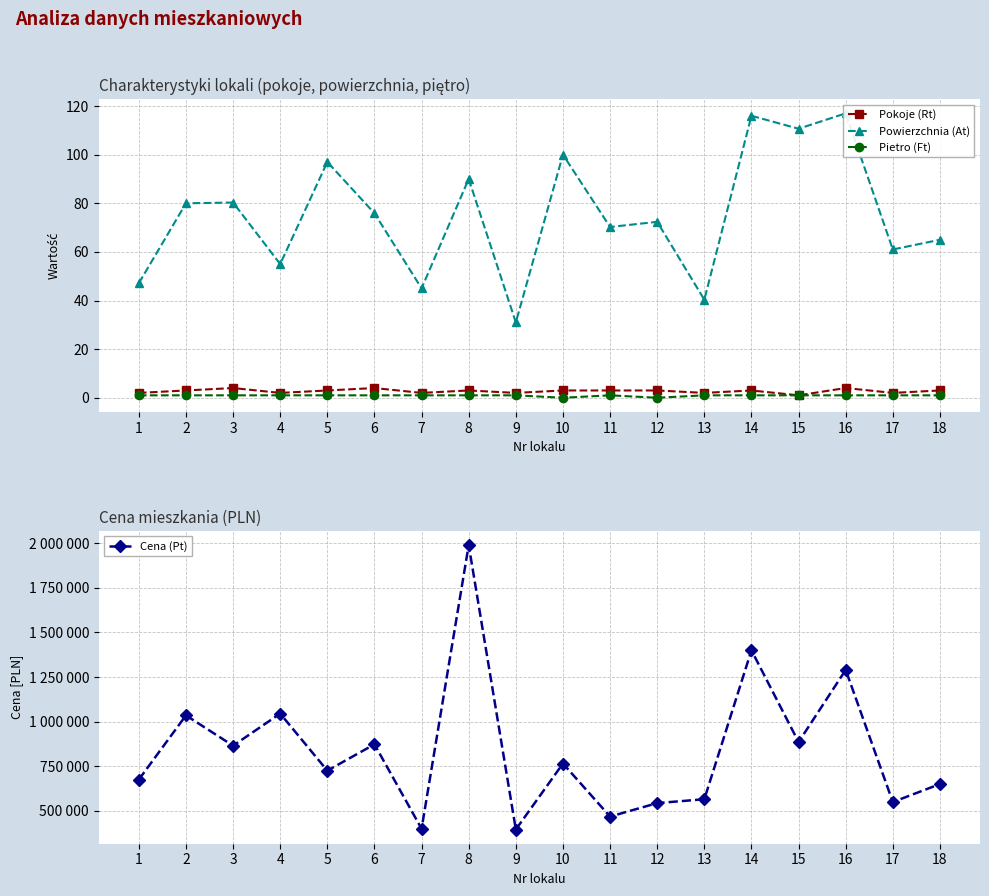

What value does the Powierzchnia (At) series have at 4?

55.0